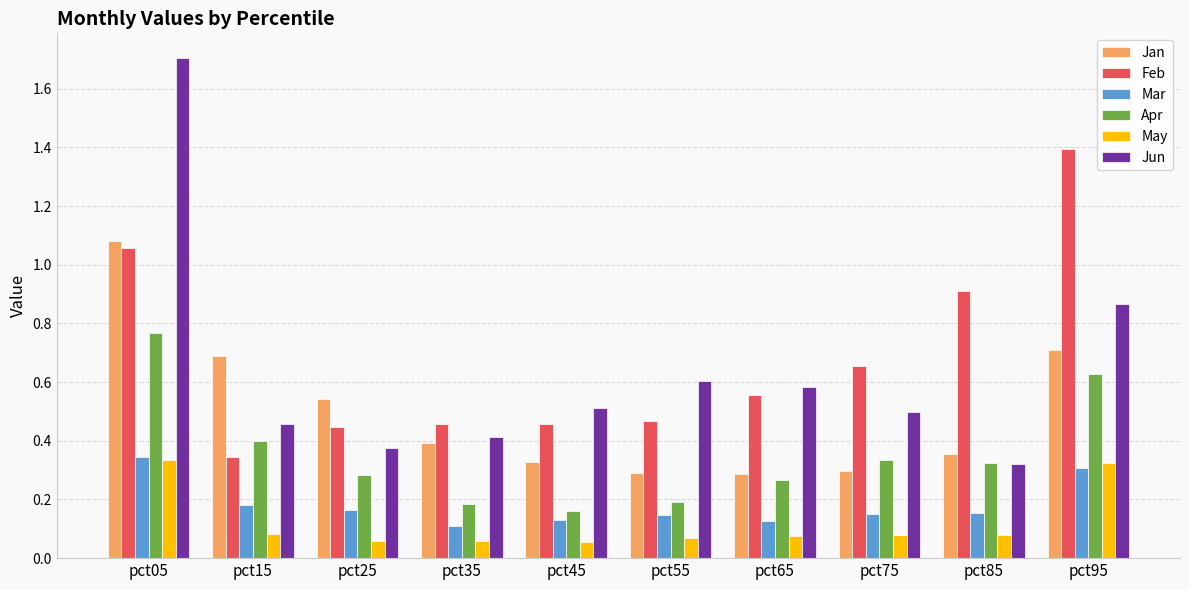

The Feb series shows 0.4 at pct25. True or false?

True